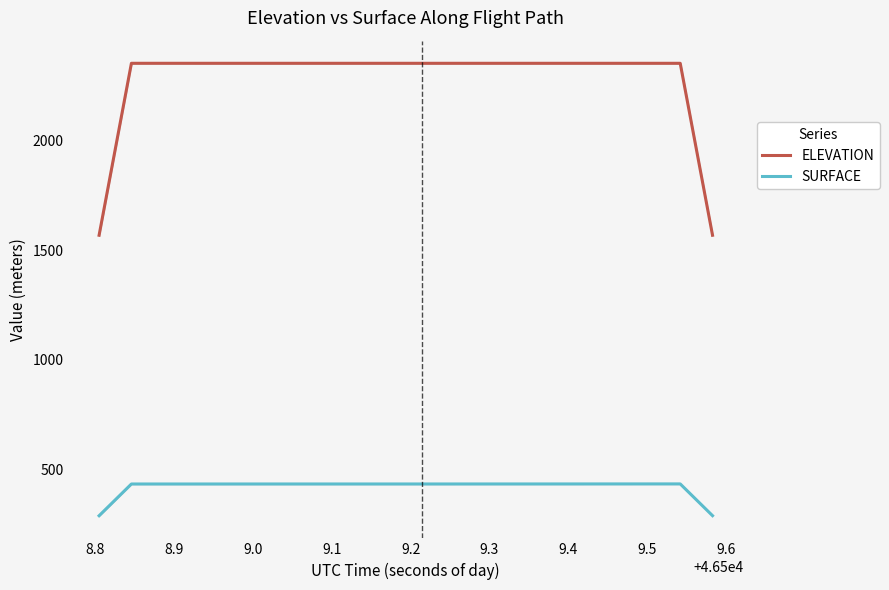

What is the difference between the maximum and minimum values in the SURFACE series?

145.0